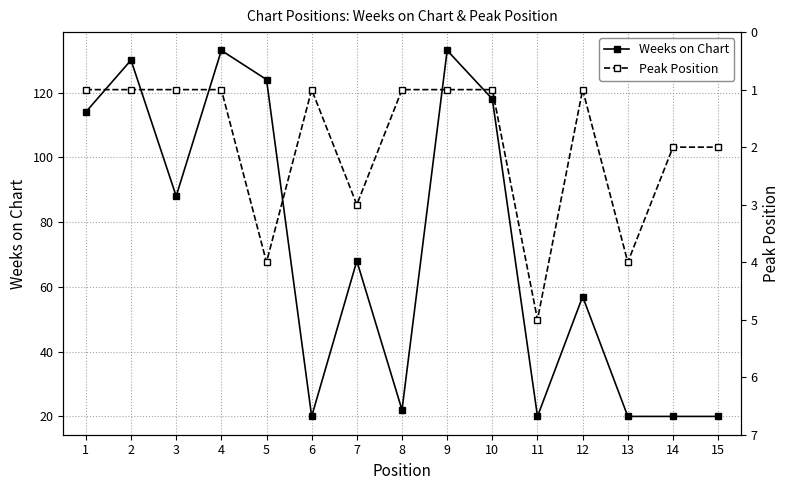

Where is Peak Position nearest to the value 3?

7